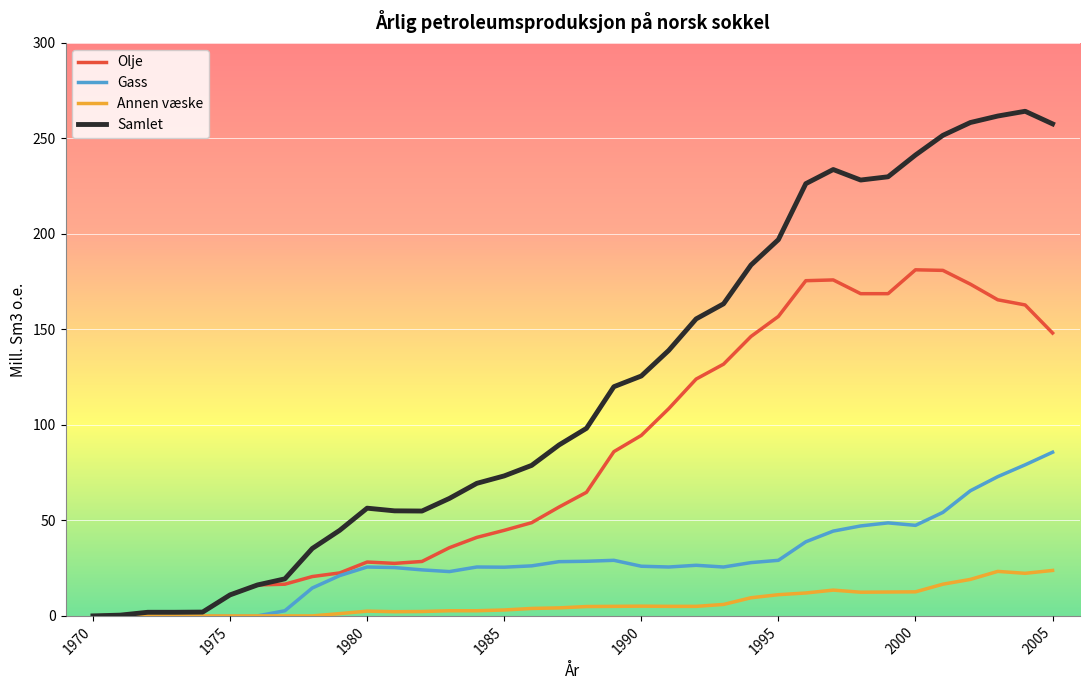

Which series has the widest spread of values?

Samlet